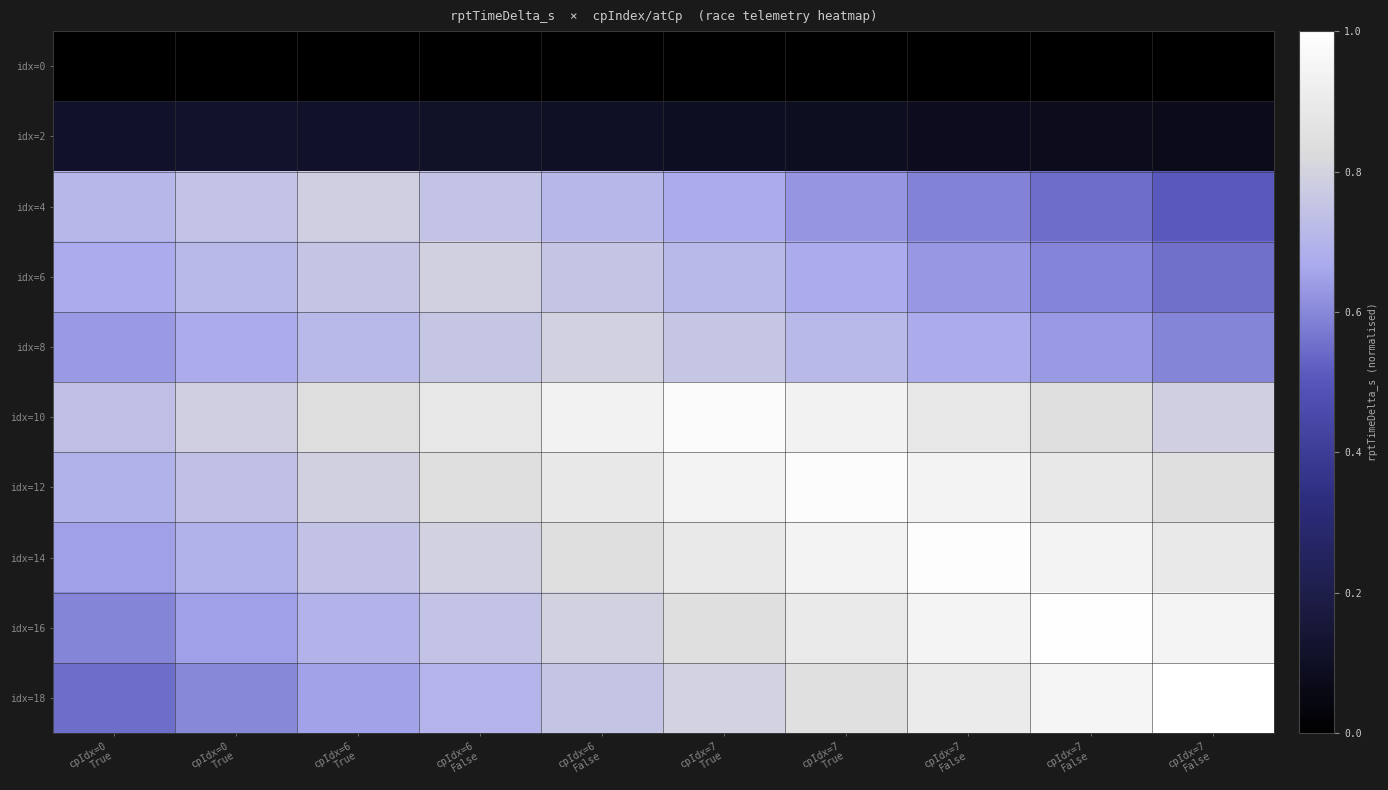

What is the difference between the highest and lowest values at cpIdx=0
True?

0.7